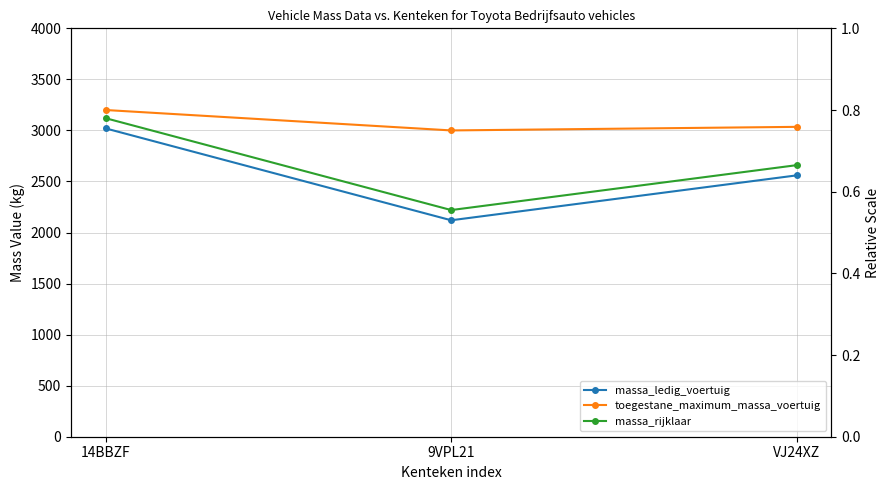

Which category has the lowest value across all series?

9VPL21